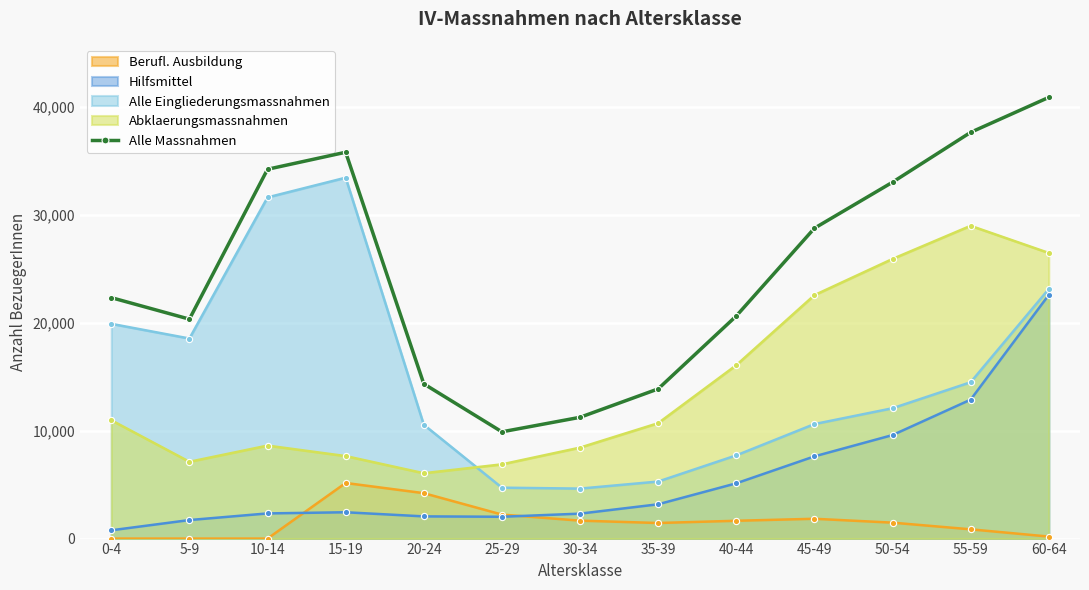

Between 5-9 and 45-49, which series saw the biggest shift?

Abklaerungsmassnahmen